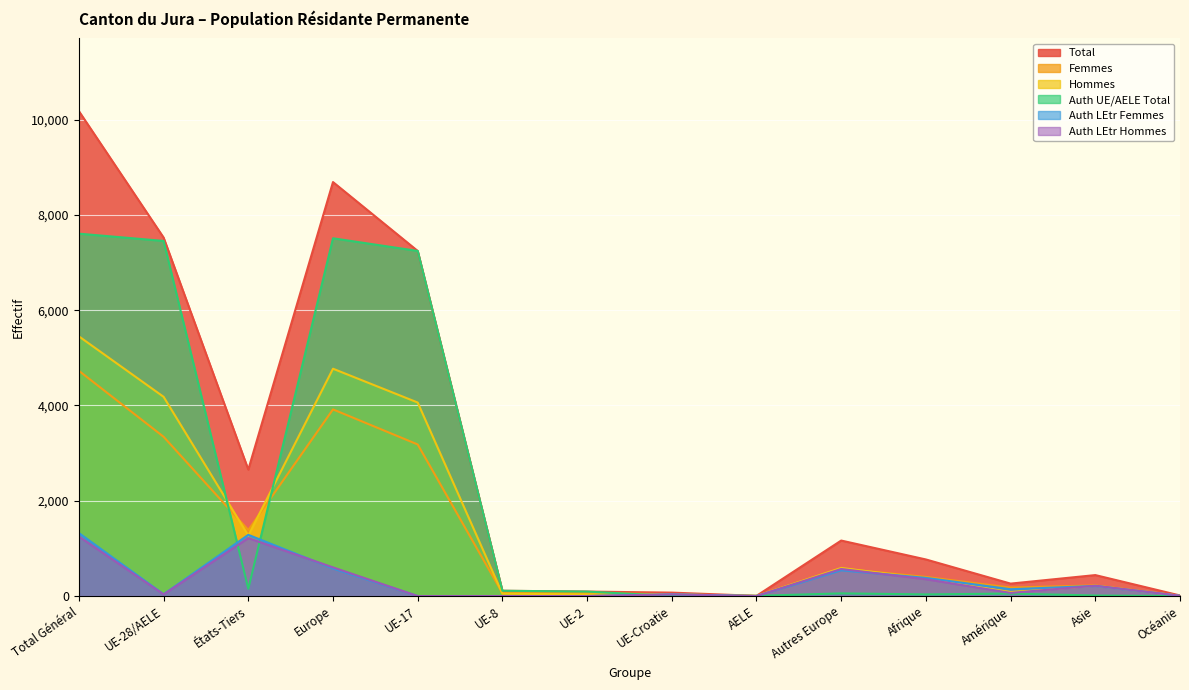

Which has a higher value, UE-28/AELE or Autres Europe?

UE-28/AELE